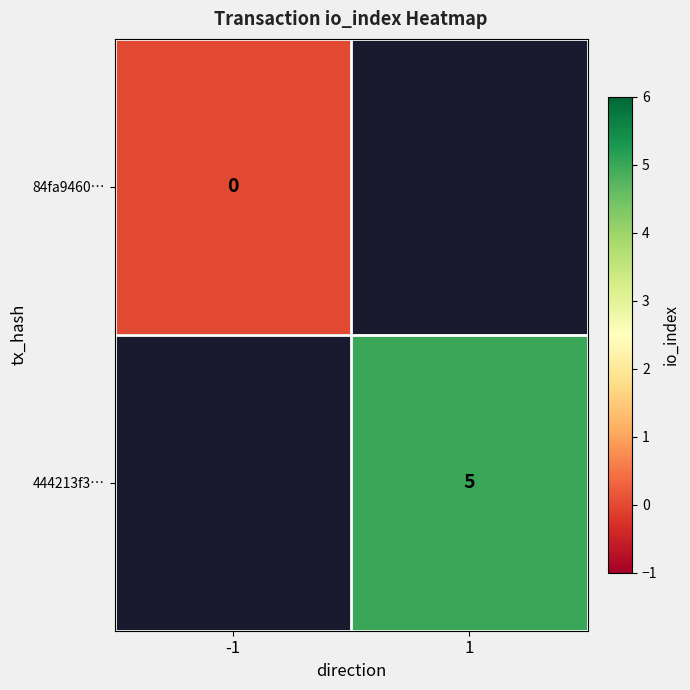

Is it true that 444213f3… equals 5 at 1?

True